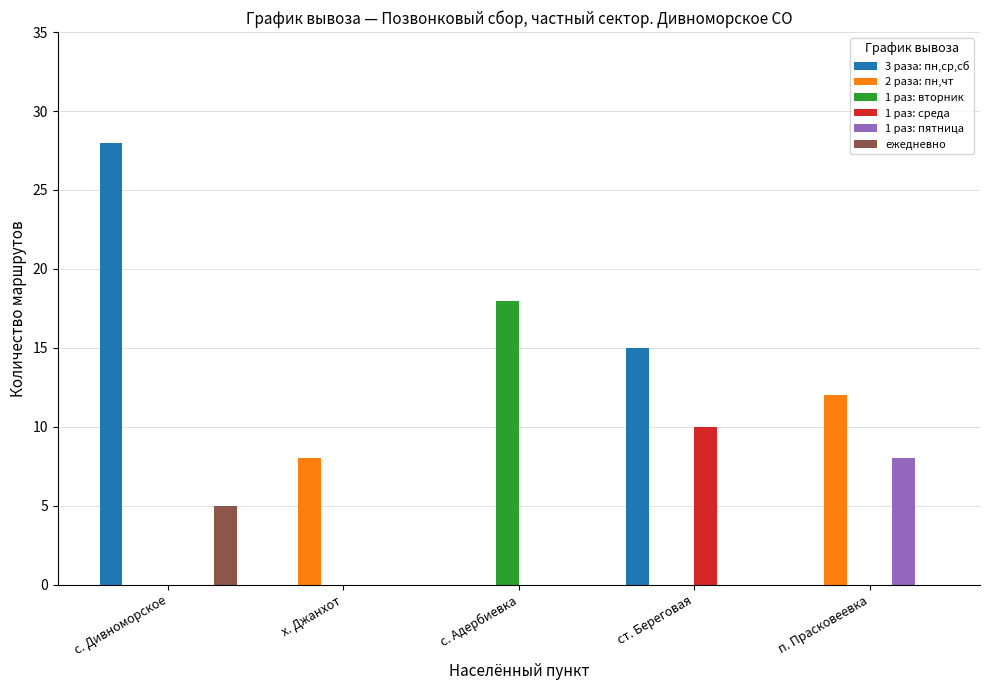

What is the greatest value displayed?

28